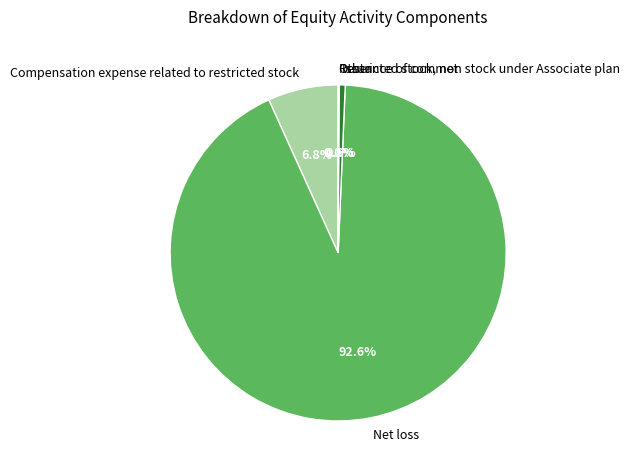

Which category has the biggest portion of the pie?

Net loss